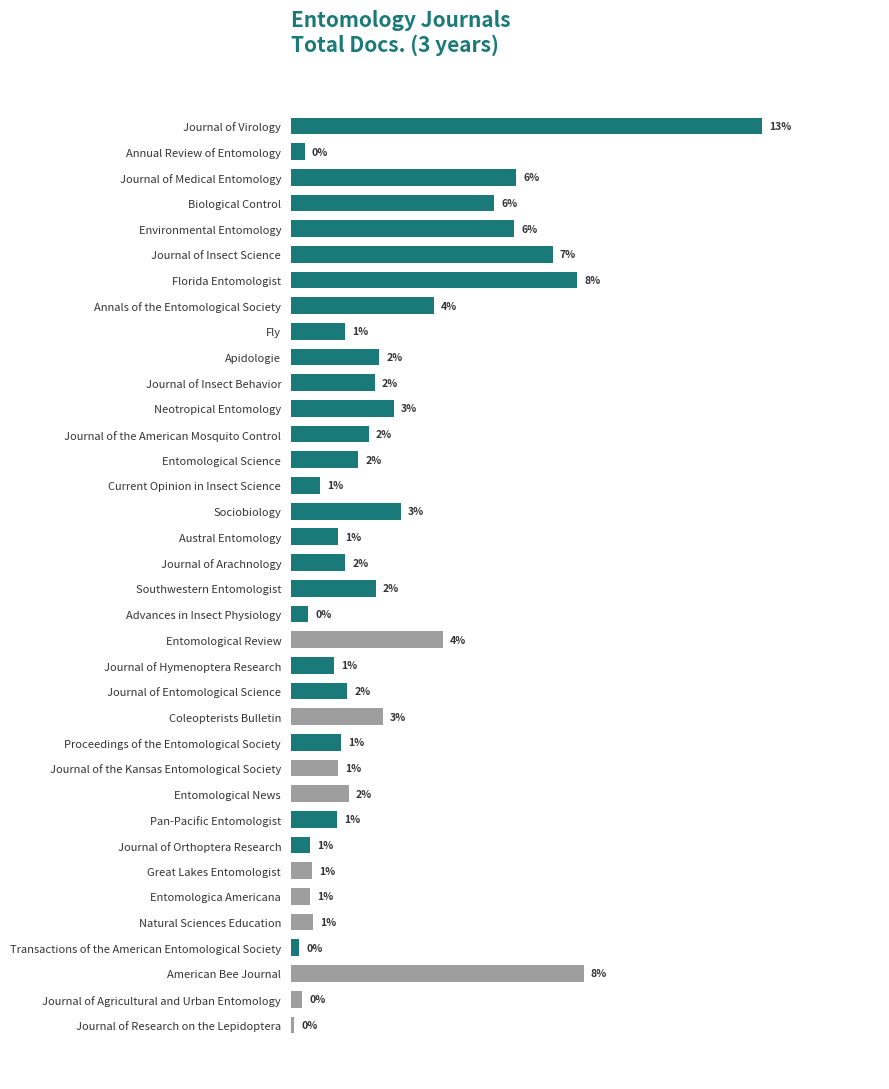

True or false: the data shows 0.5 at Journal of the Kansas Entomological Society.

False